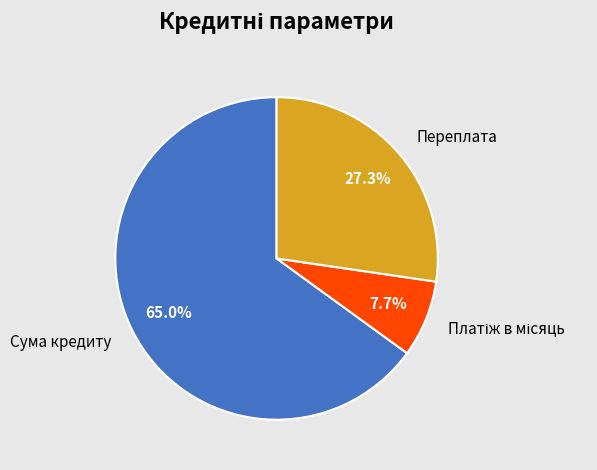

Which category has the biggest portion of the pie?

Сума кредиту